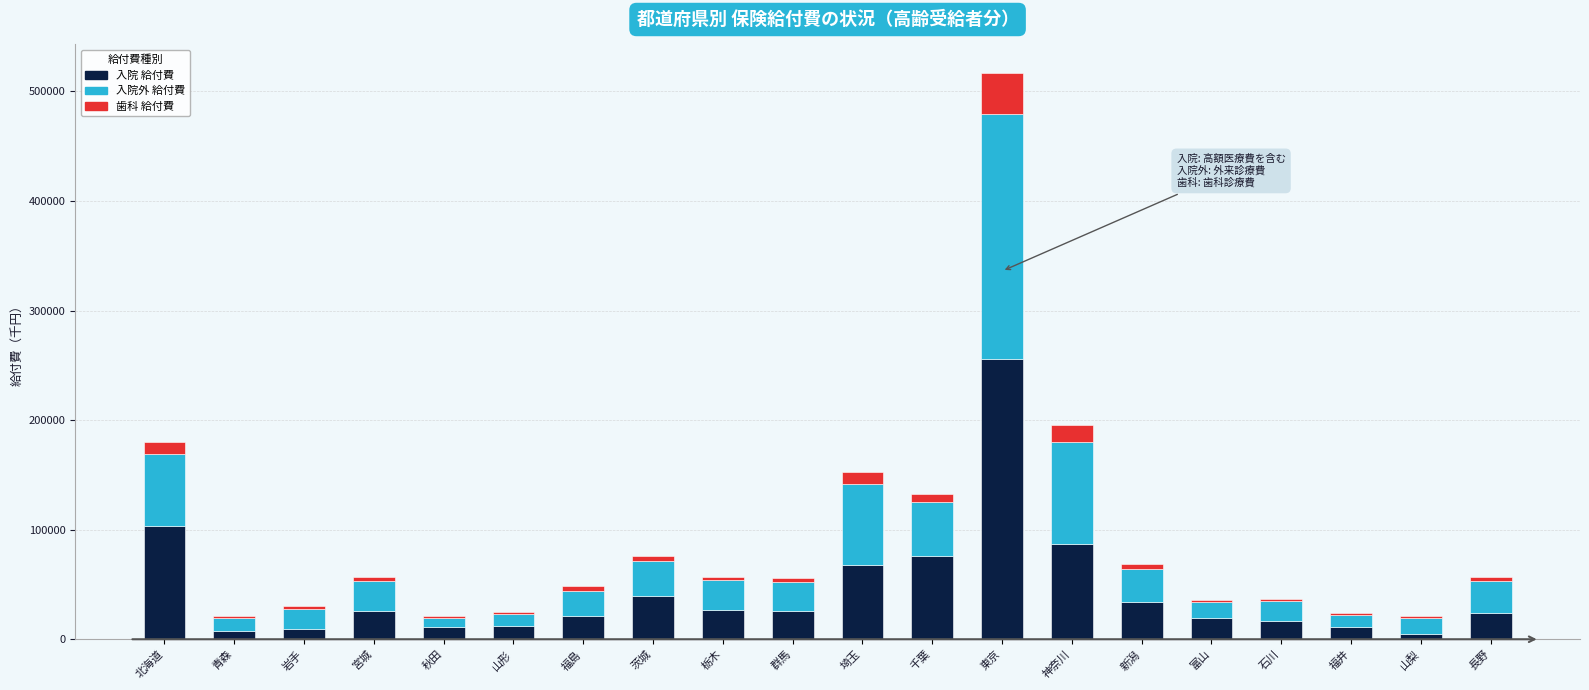

At which label does 入院 給付費 reach its peak?

東京